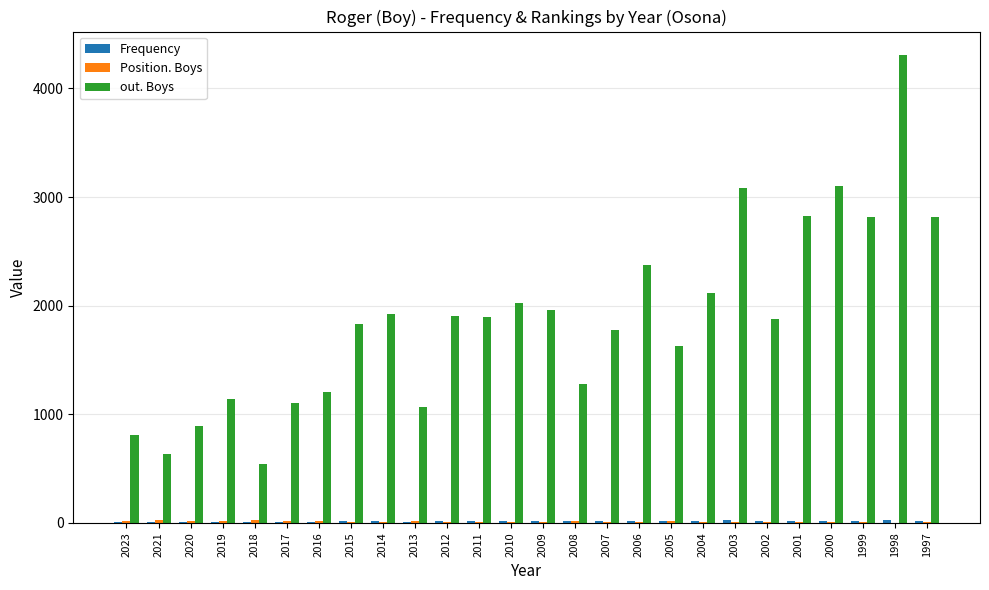

Which series changed the most between 2015 and 2008?

out. Boys